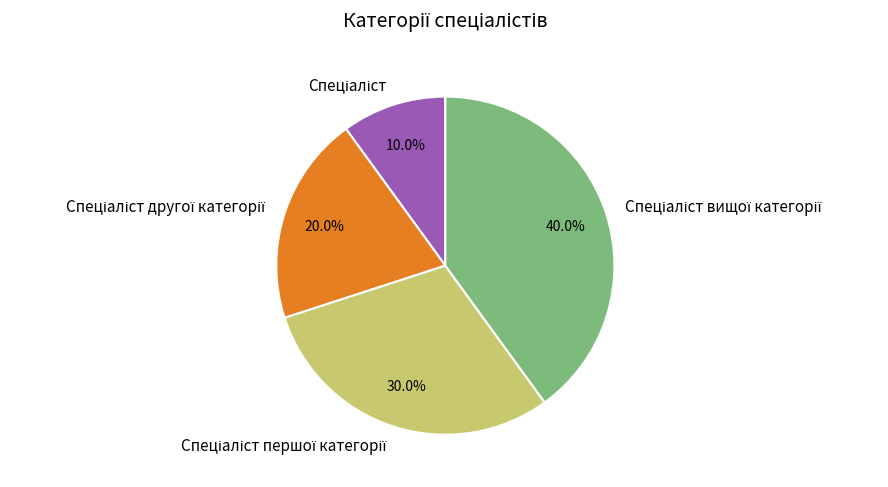

Is there any slice that represents more than half of the pie?

No